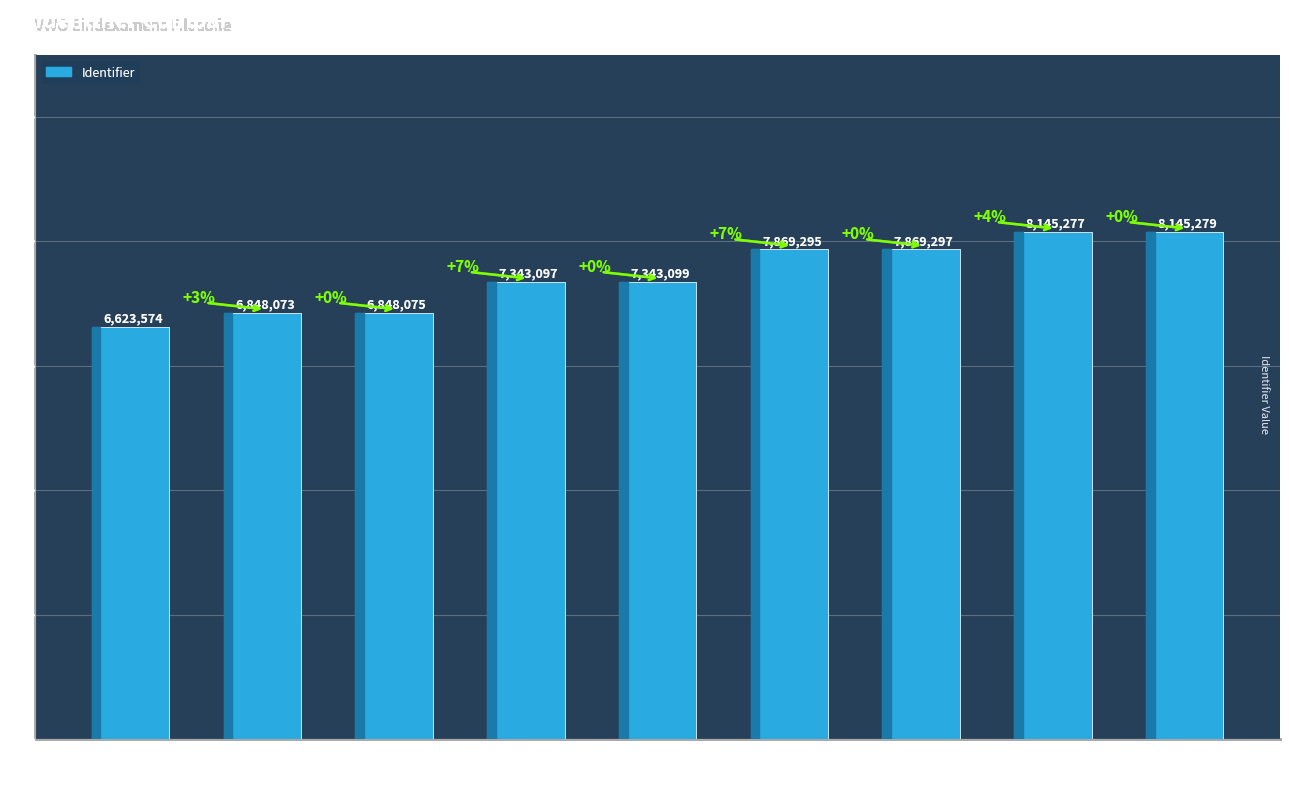

What is the label of the 5th bar from the left?

2022 tijdvak 2